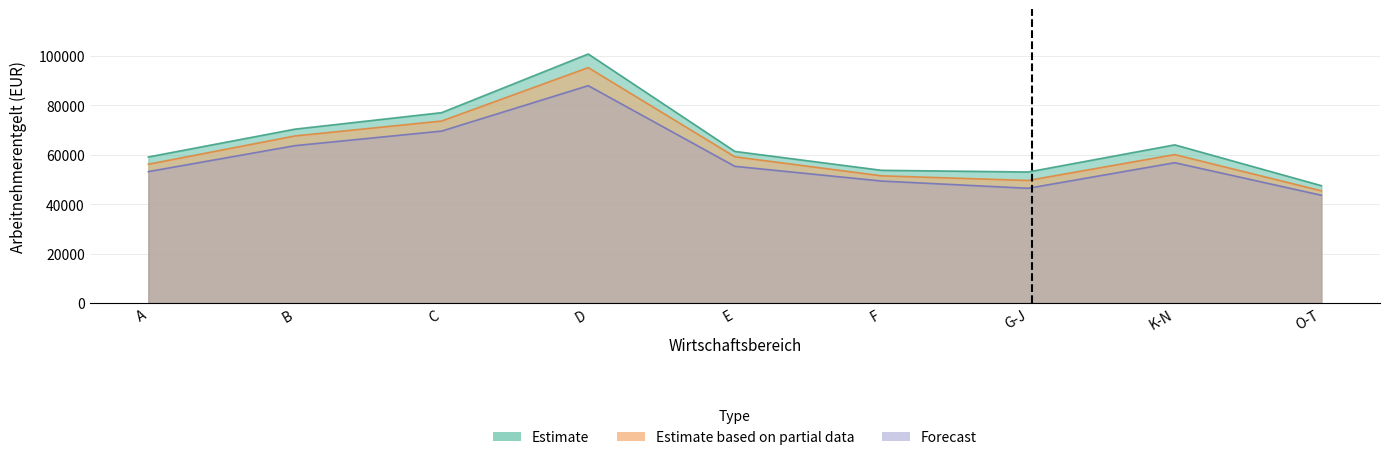

What is the difference between the highest and lowest values at K-N?

7237